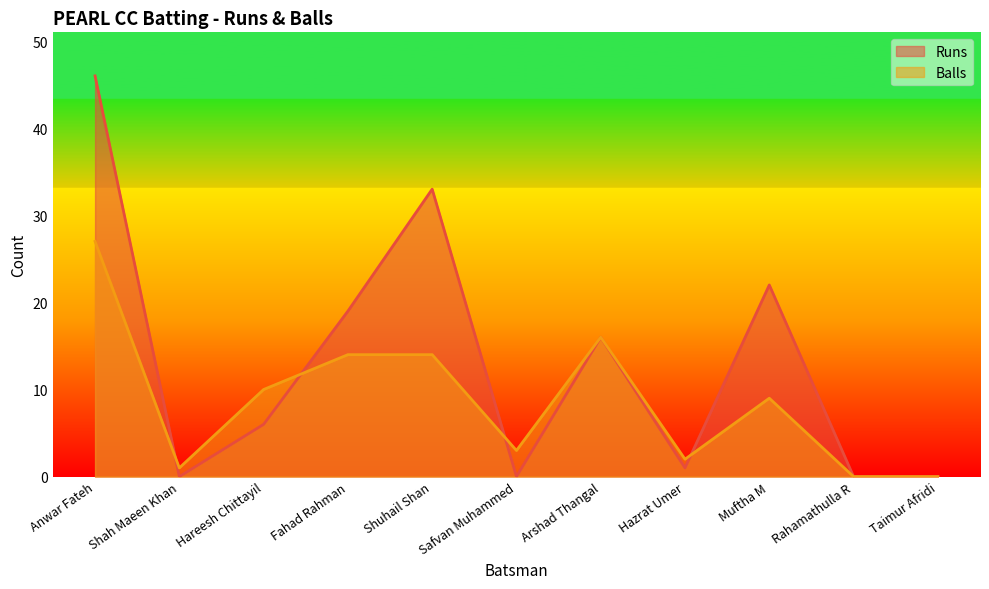

Is the value of Balls at Taimur Afridi greater than the value of Runs at Muftha M?

No